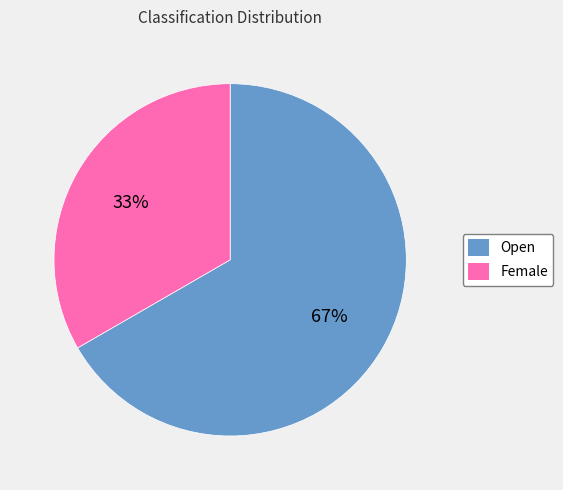

Which slice is the largest?

Open